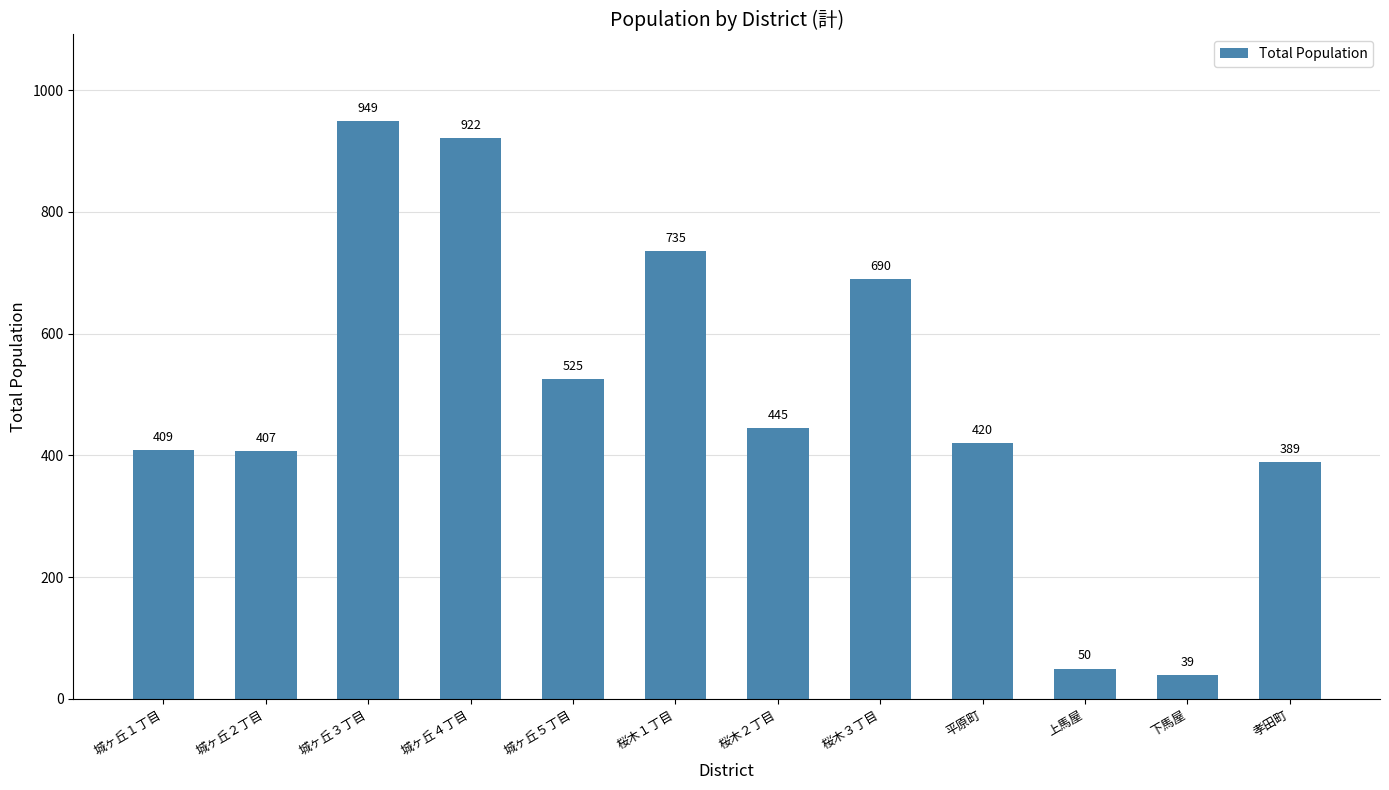

Count the number of data series in this chart.

1